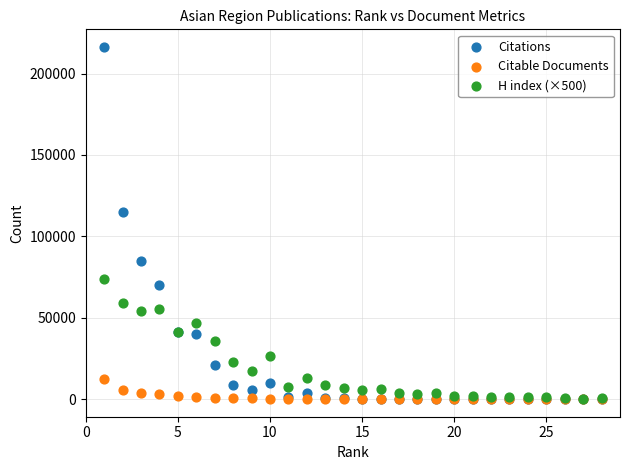

What are all the series names shown in the legend?

Citations, Citable Documents, H index (×500)